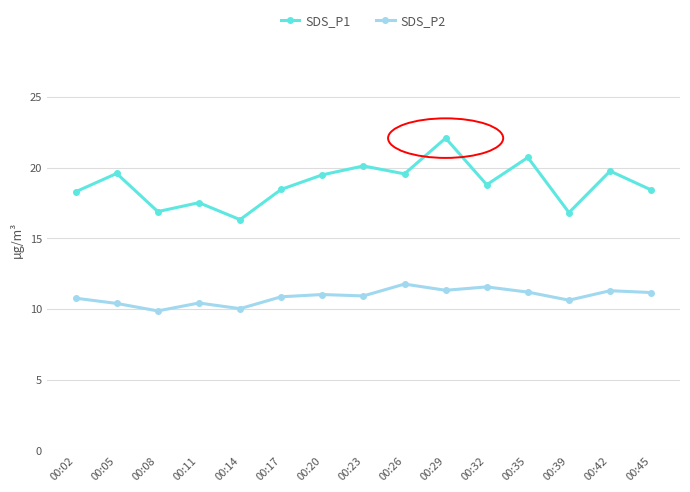

How many interior local valleys does the SDS_P2 series have?

5